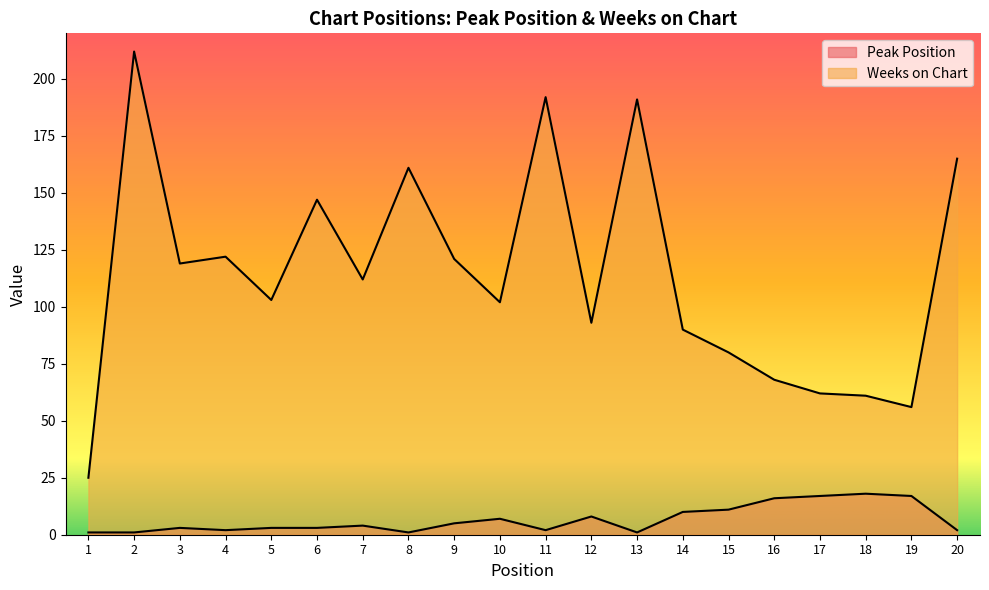

Reading left to right, extract all data points from this chart.

Peak Position: 1	1	3	2	3	3	4	1	5	7	2	8	1	10	11	16	17	18	17	2
Weeks on Chart: 25	212	119	122	103	147	112	161	121	102	192	93	191	90	80	68	62	61	56	165